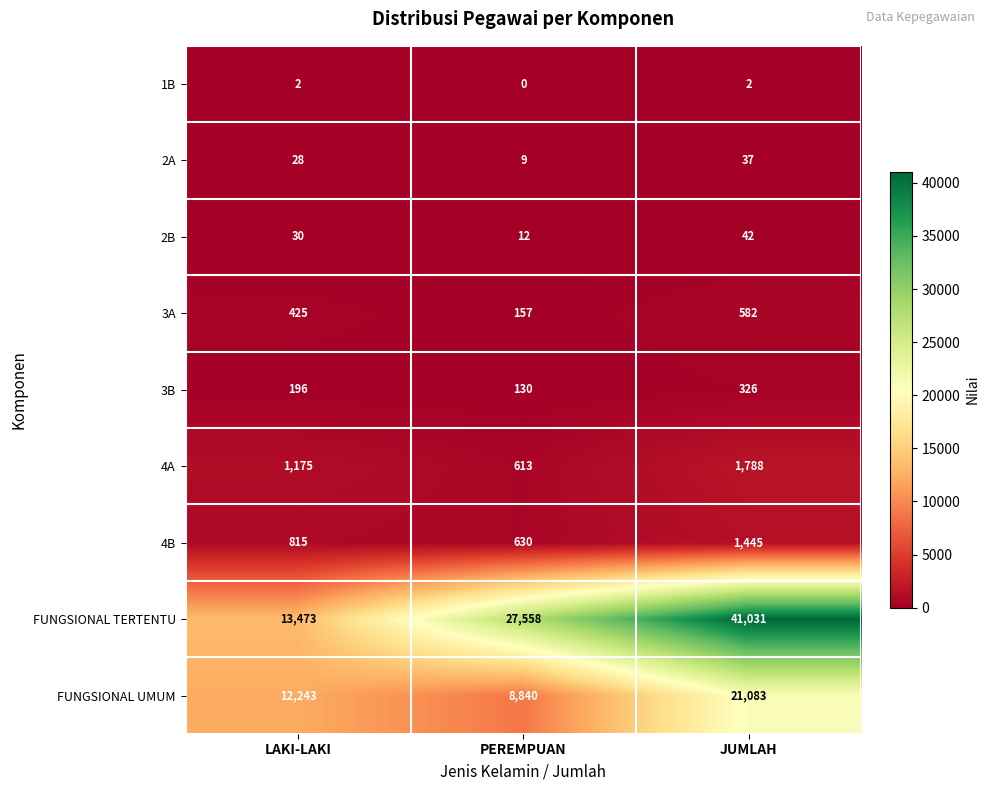

Count the 3A values in the range 157 to 582.

3